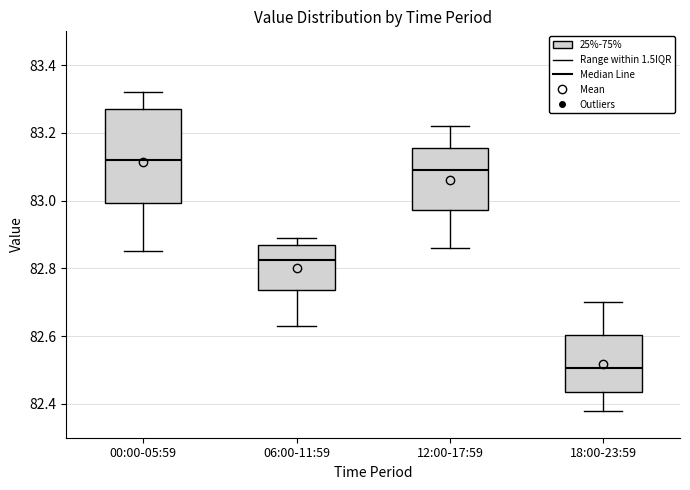

Which box is the tallest, from its lower edge to its upper edge?

00:00-05:59